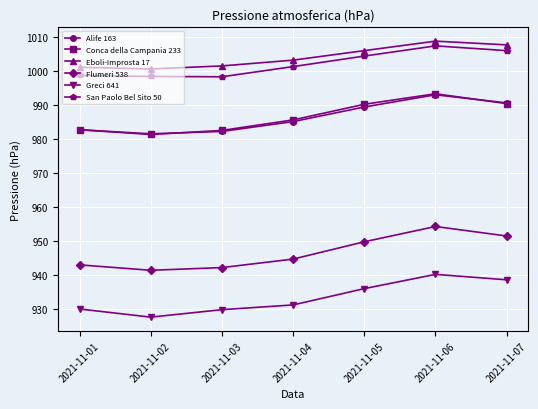

The value of Conca della Campania 233 at 2021-11-01 is 982.7. True or false?

True